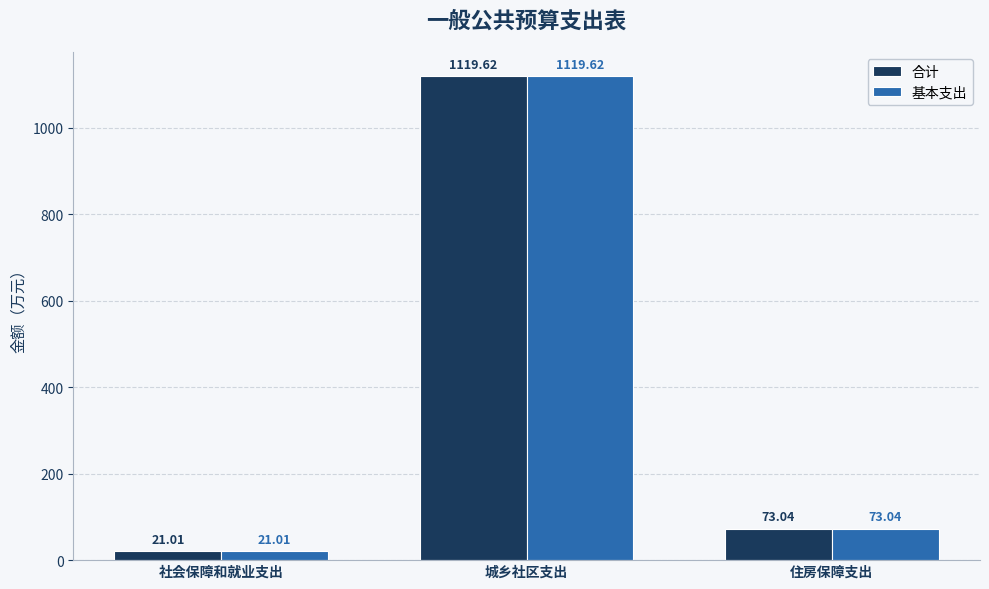

What is the value of the 基本支出 bar at the 3rd from the left?

73.0